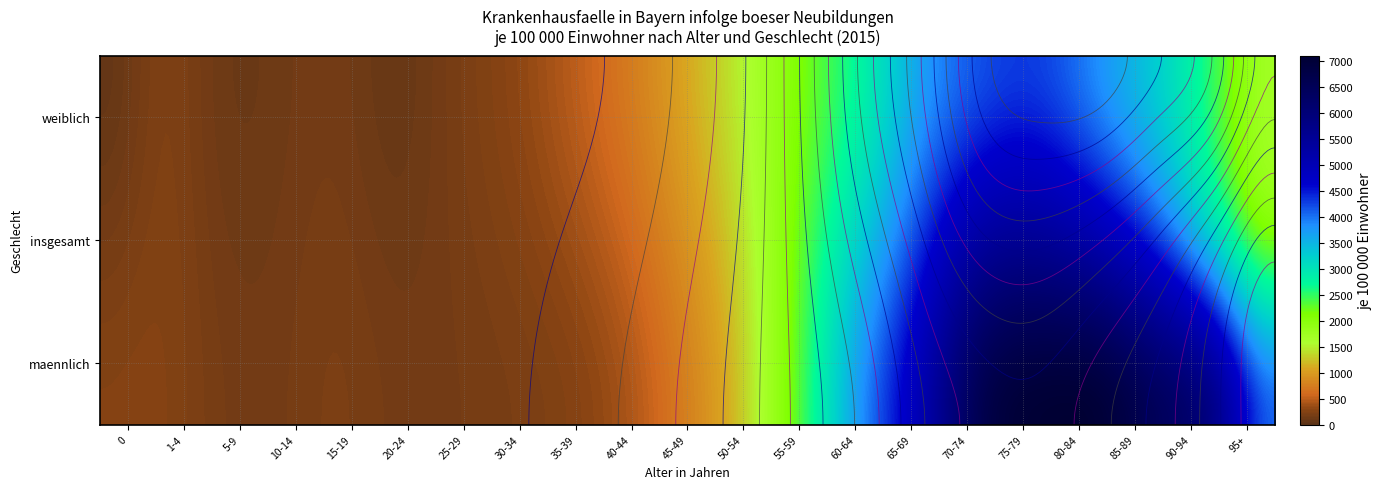

What value does the insgesamt_rate series have at 35-39?

364.2